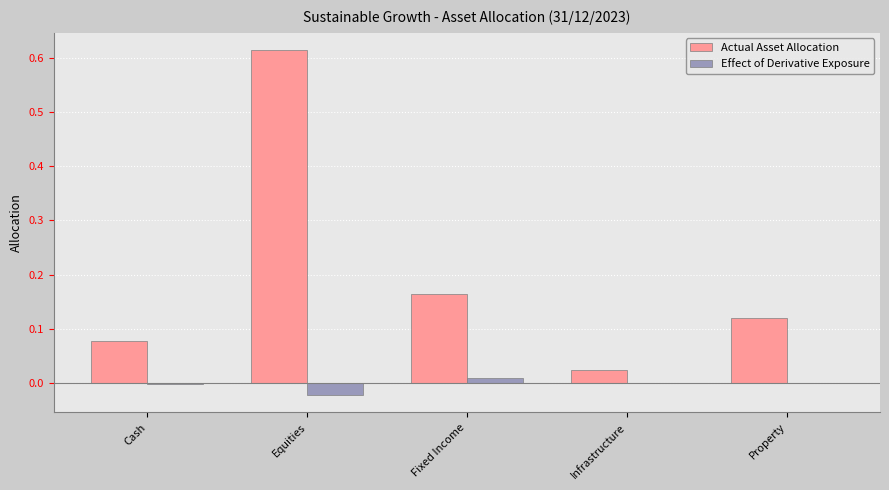

Count the number of data series in this chart.

2